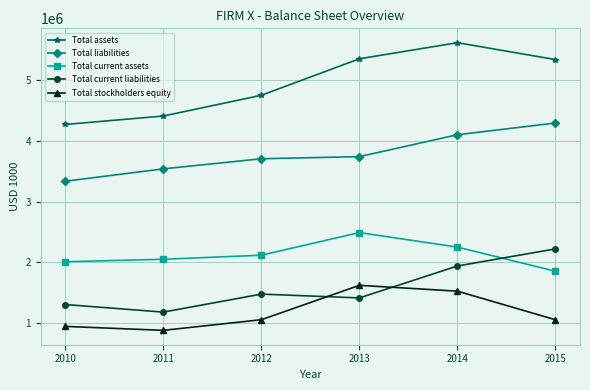

Count the number of data series in this chart.

5